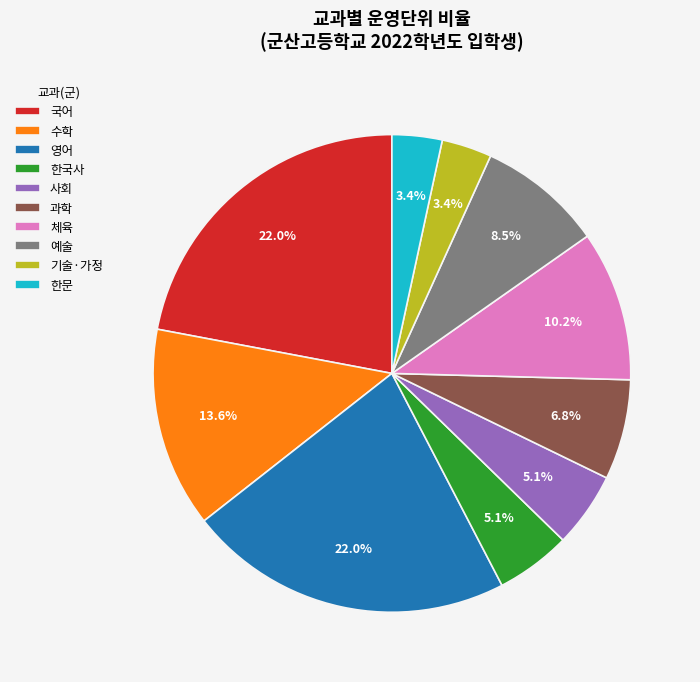

Does any single category account for the majority?

No